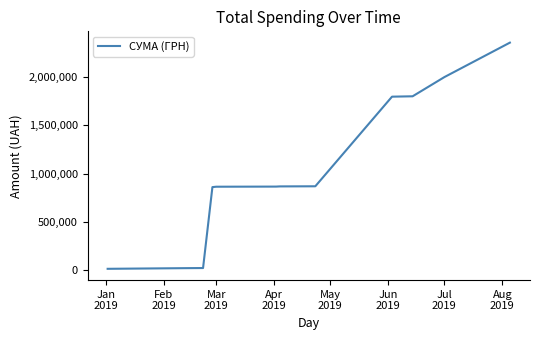

What is the greatest value displayed?

2355686.6